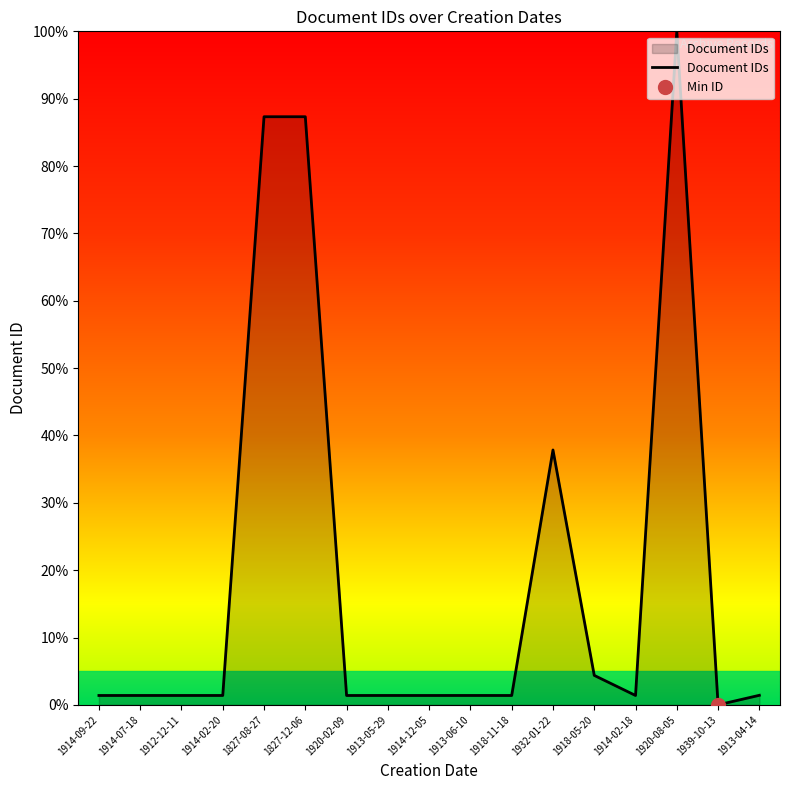

How many points are lower than both their immediate neighbors (excluding endpoints)?

6